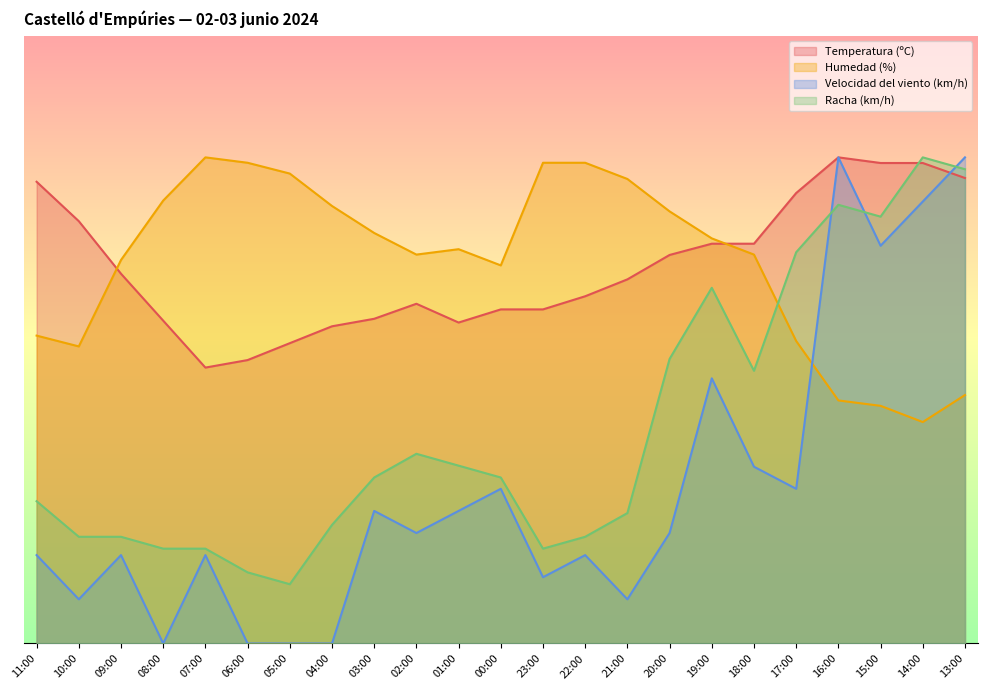

What is the label of the 3rd point from the right?

15:00